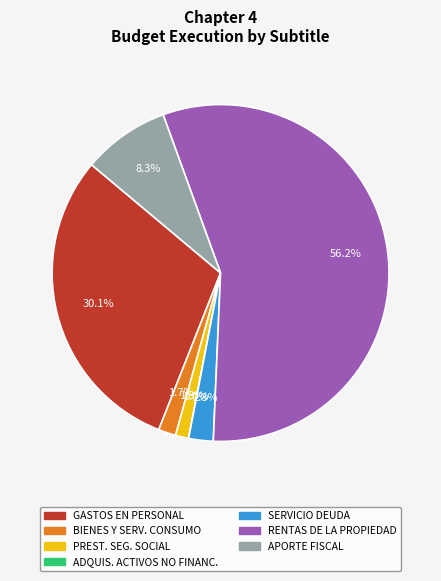

Does any single category account for the majority?

Yes